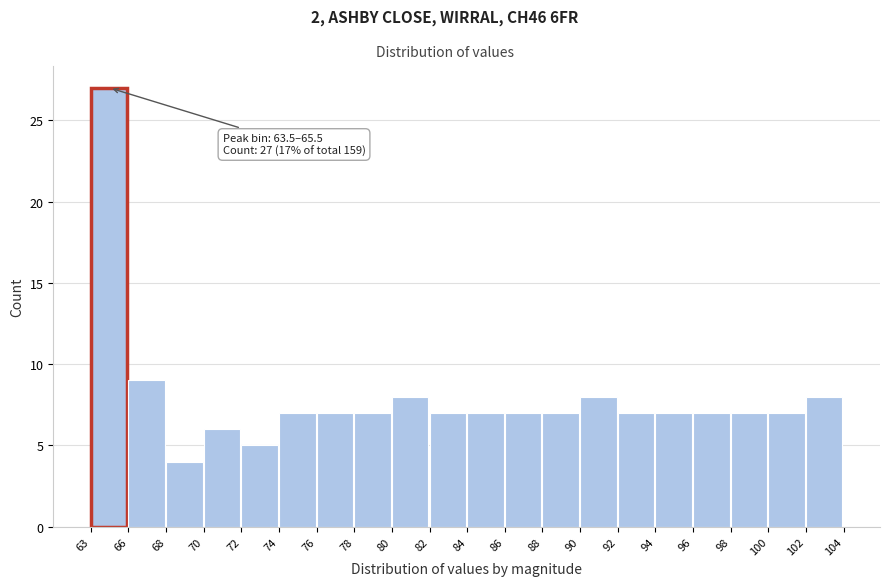

Reading right to left, what are all the values shown in this chart?

8	7	7	7	7	7	8	7	7	7	7	8	7	7	7	5	6	4	9	27